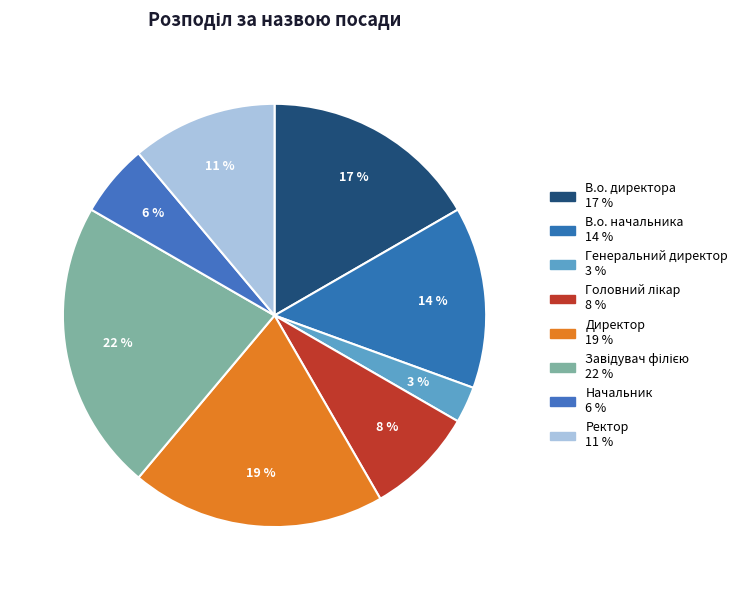

Is there a majority slice in this chart?

No